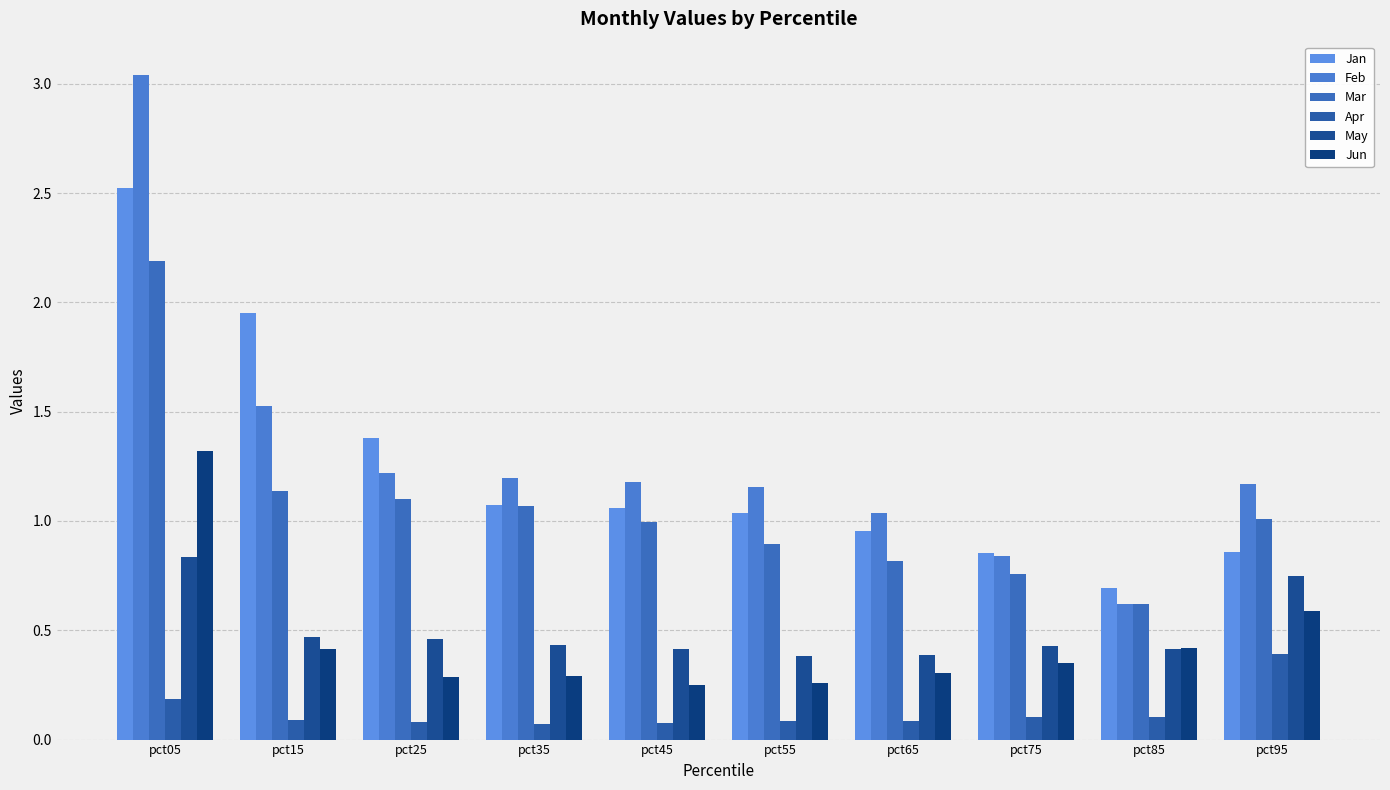

List the labels in order of Jun value, smallest first.

pct45, pct55, pct25, pct35, pct65, pct75, pct15, pct85, pct95, pct05